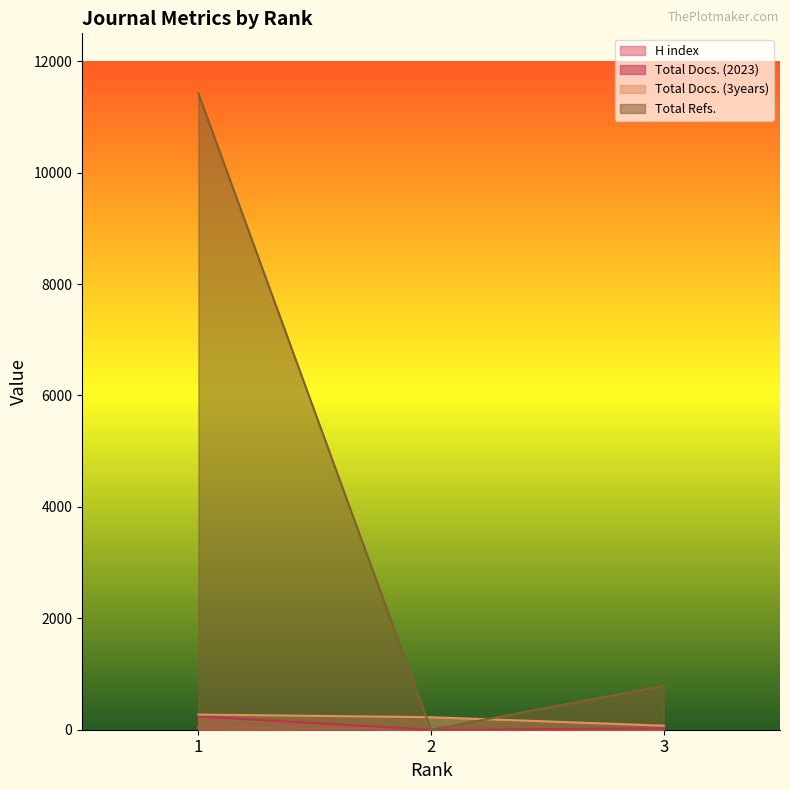

What is the value of the Total Docs. (2023) point at the 1st from the left?

238